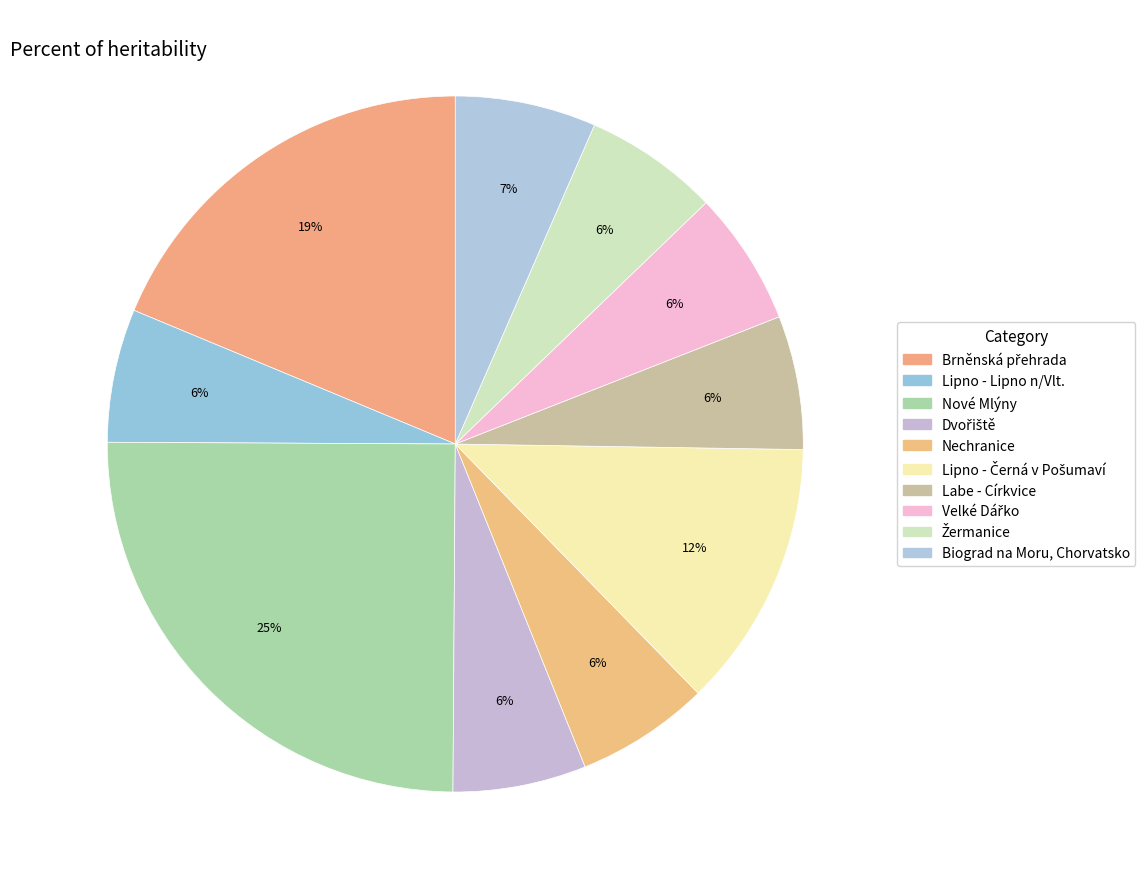

True or false: Brněnská přehrada accounts for 19% of the total.

True